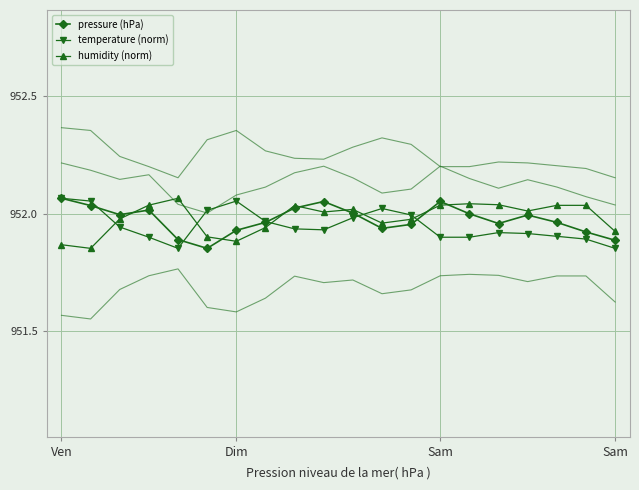

How many times do pressure (hPa) and temperature (norm) cross each other?

5